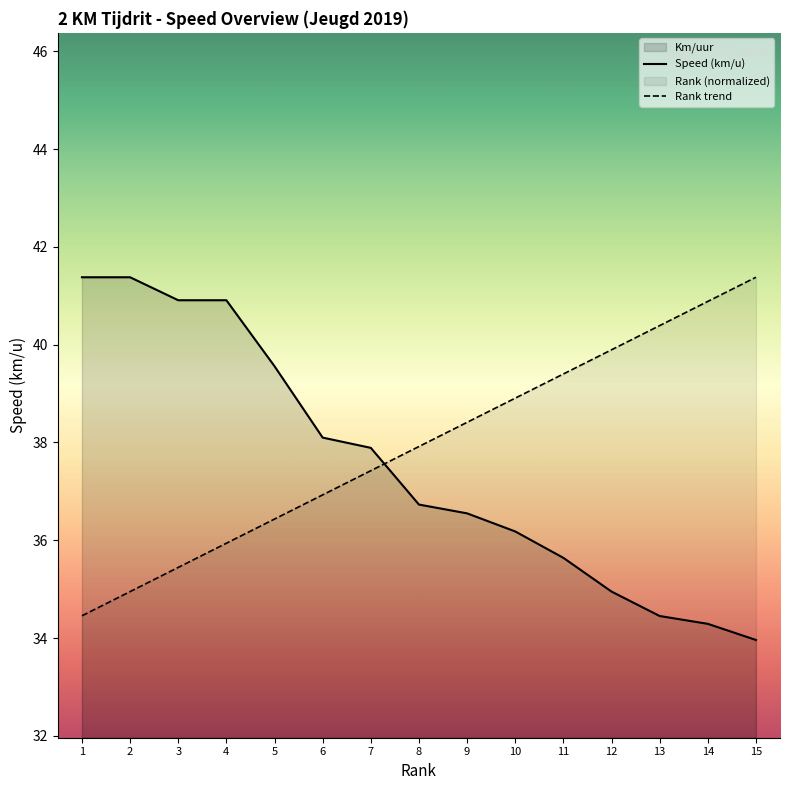

Is it true that Rank trend equals 39.9 at 12?

True